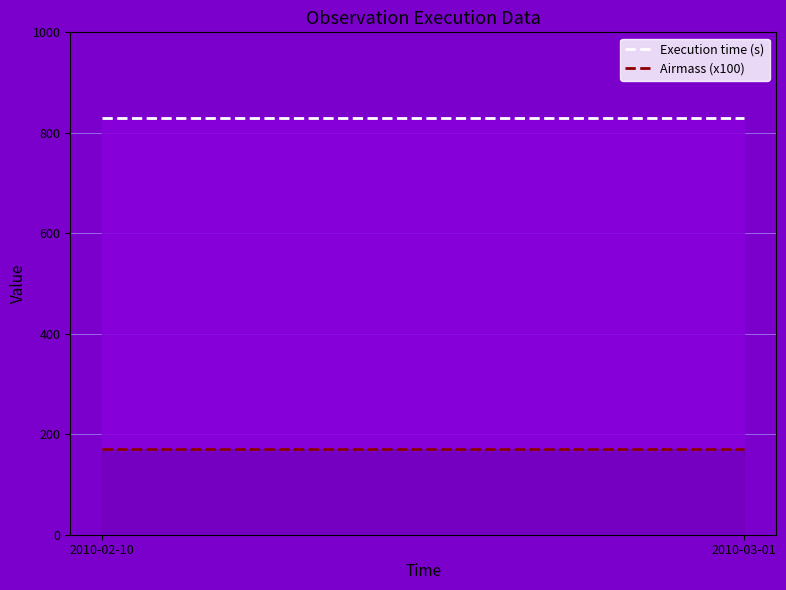

Reading right to left, transcribe all the data shown in this chart.

Execution time (s): 829	829	829	829	829	829	829	829	829	829	829	829	829	829	829
Airmass (x100): 170	170	170	170	170	170	170	170	170	170	170	170	170	170	170